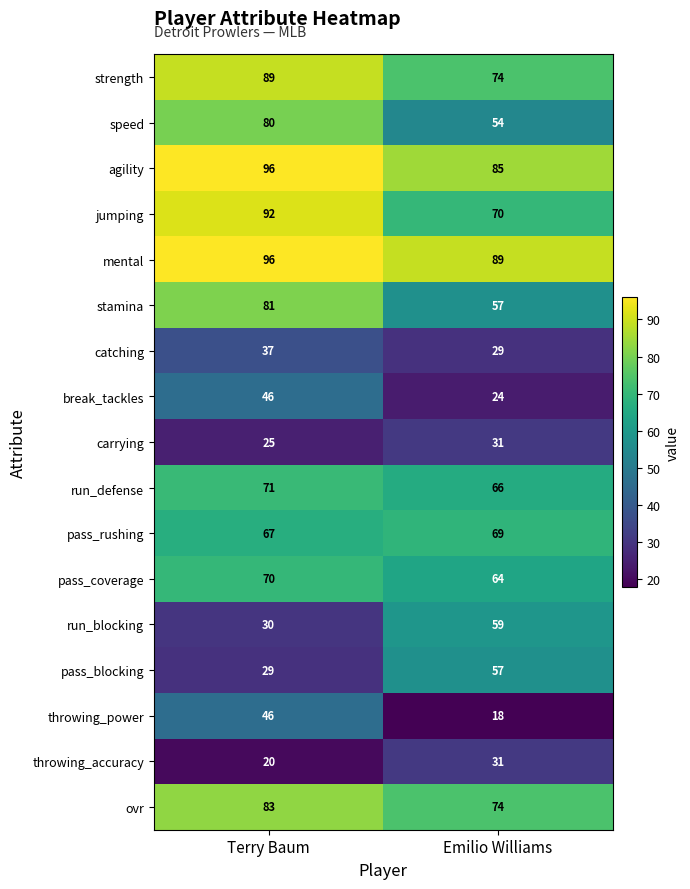

Which series has the largest total across all categories?

mental